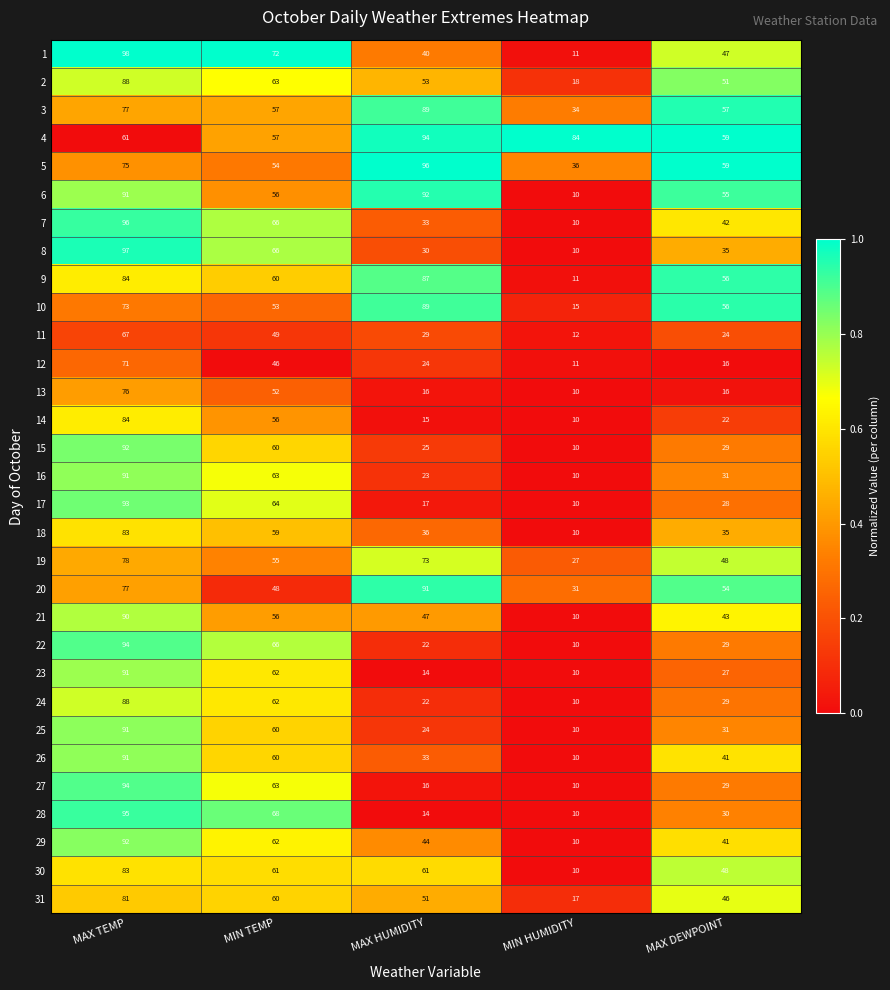

What is the difference between the maximum and minimum values in the 30 series?

73